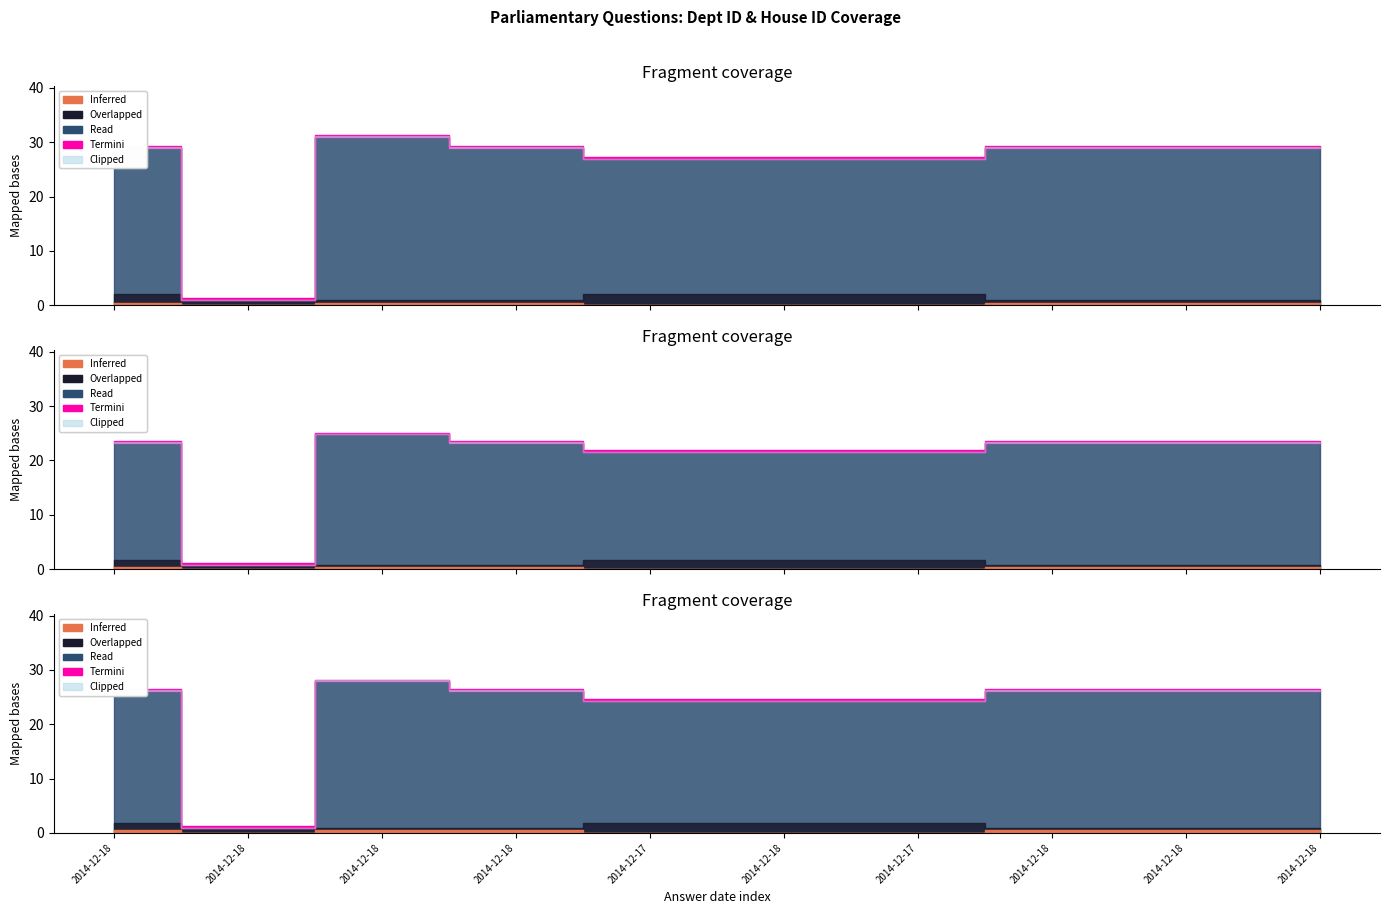

What is the difference between the highest and lowest values at 2014-12-18?

27